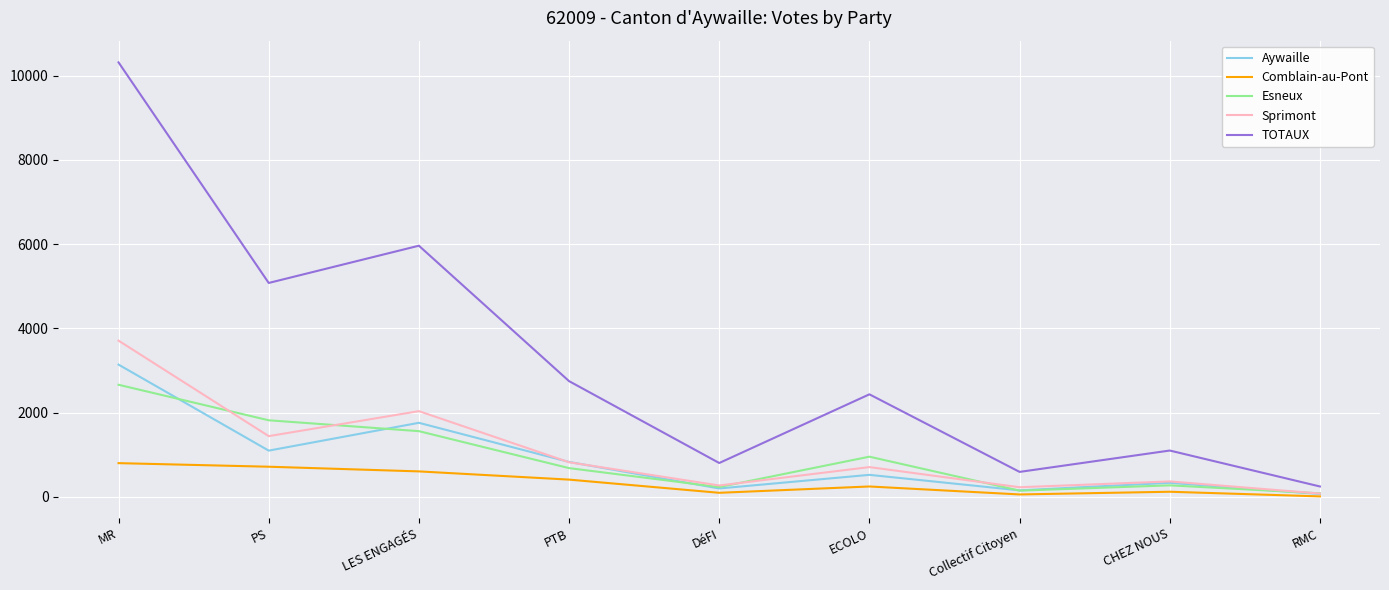

At which category is the sum across all series the highest?

MR